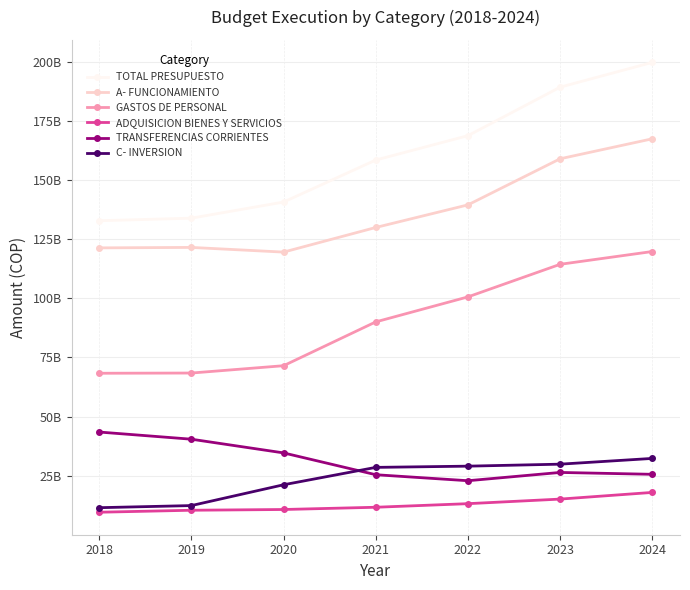

Does the chart have visible grid lines?

Yes